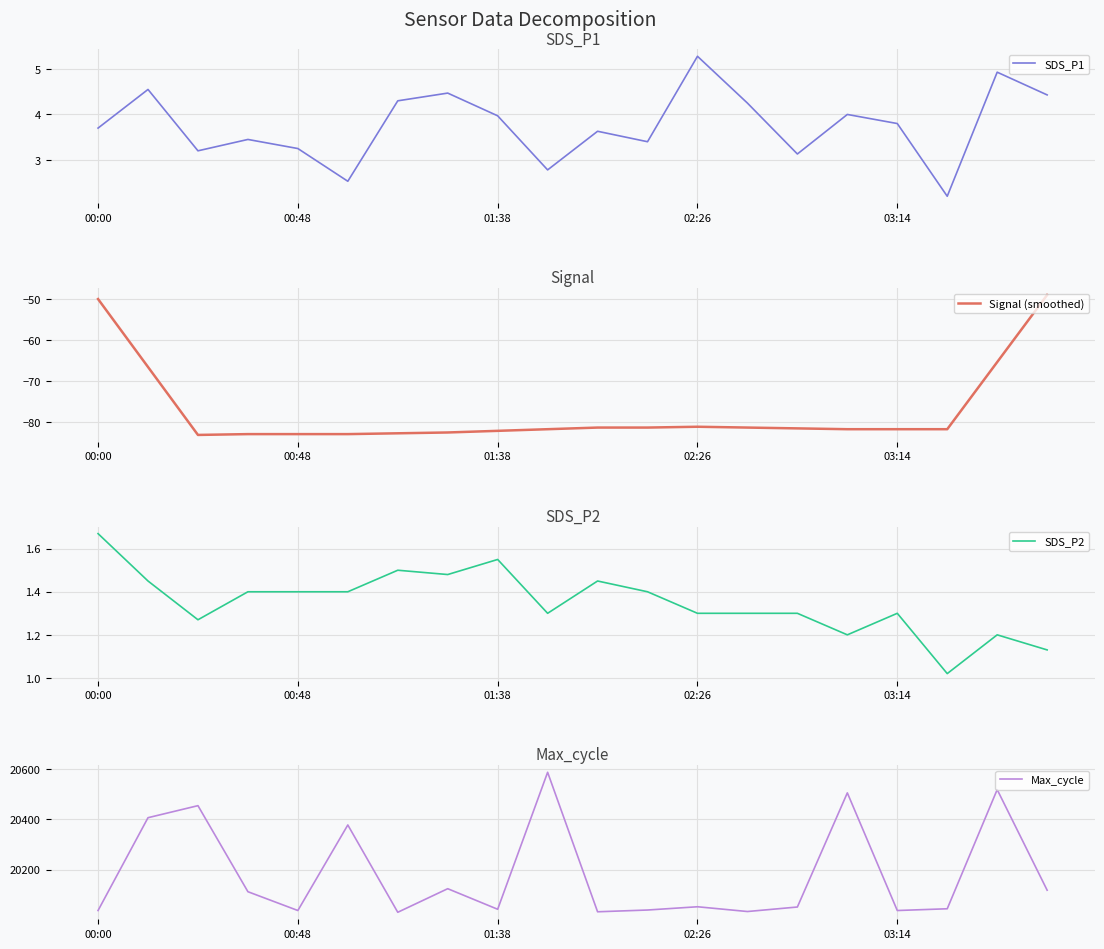

How many lines are shown in the chart?

4